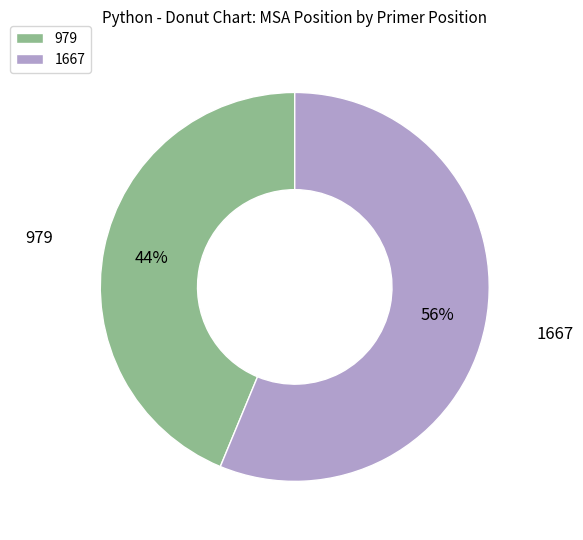

Combined, do 1667 and 979 account for over 50%?

Yes